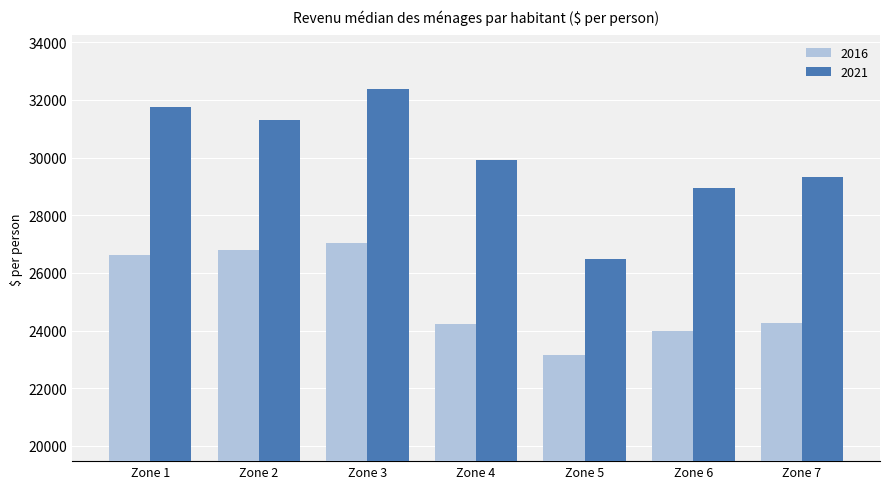

Between Zone 3 and Zone 5, which series saw the biggest shift?

2021